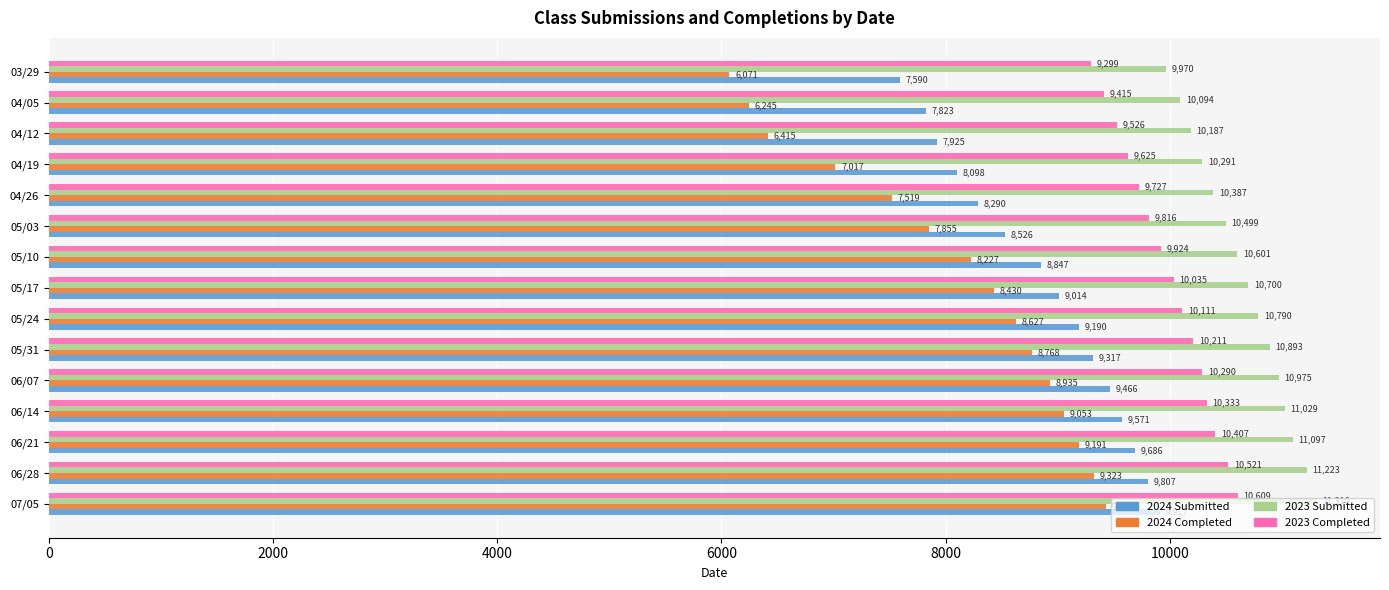

At how many categories does at least one series exceed 7030?

15